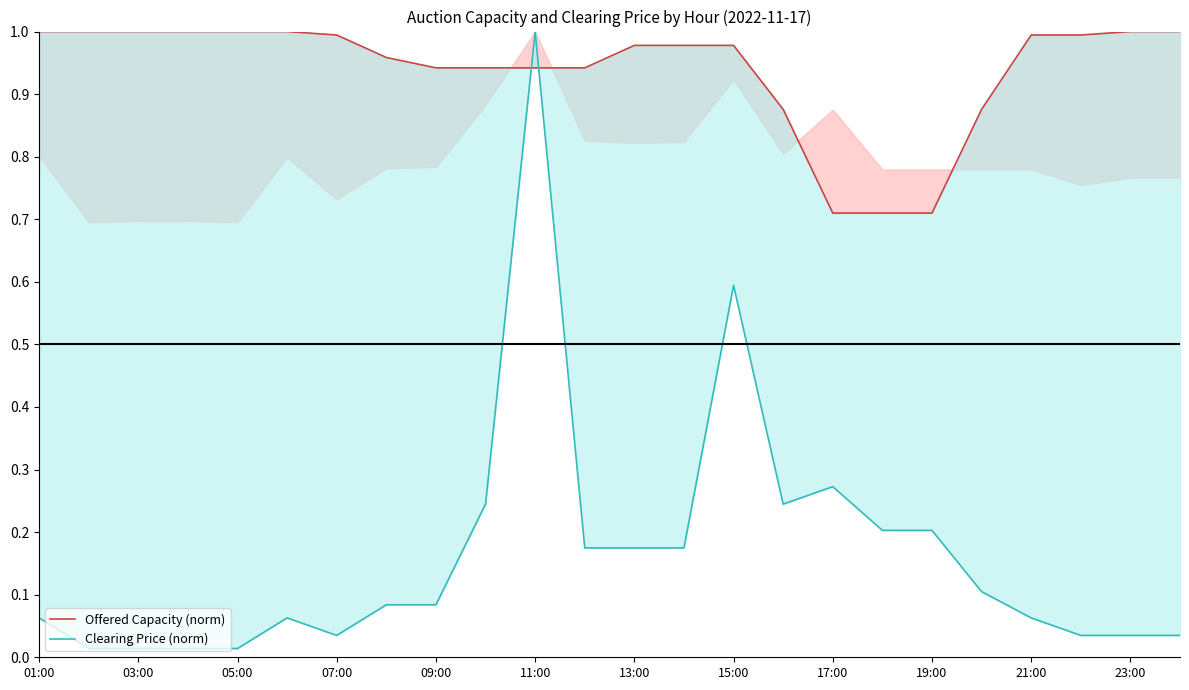

At 03:00, list the series in order from smallest to largest.

Clearing Price (norm), Offered Capacity (norm)